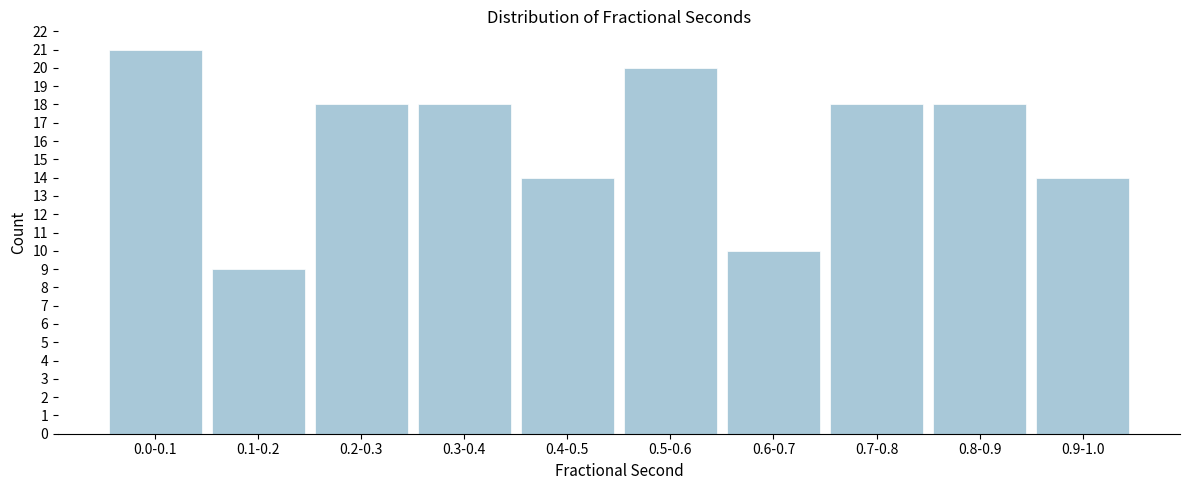

Reading left to right, extract all data points from this chart.

0.0-0.1=21	0.1-0.2=9	0.2-0.3=18	0.3-0.4=18	0.4-0.5=14	0.5-0.6=20	0.6-0.7=10	0.7-0.8=18	0.8-0.9=18	0.9-1.0=14